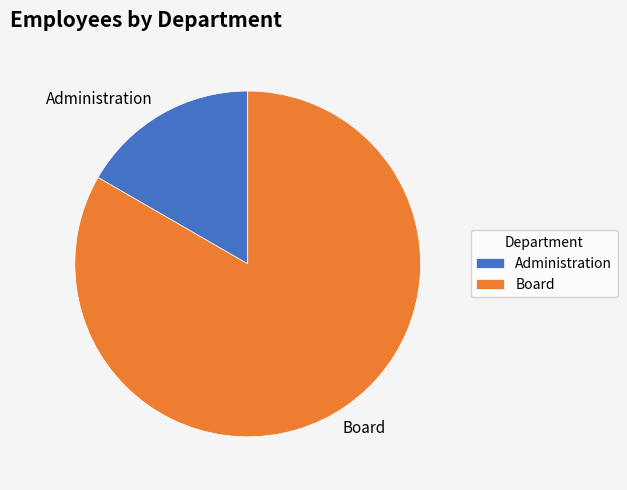

Is Board the majority of the pie?

Yes